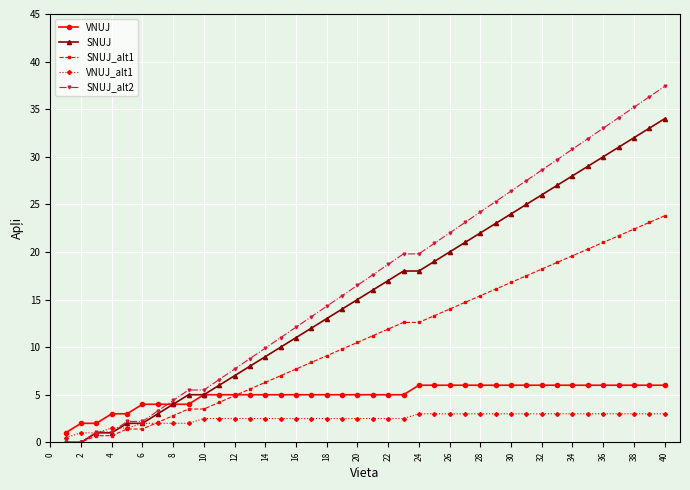

How many distinct data groups are displayed?

5